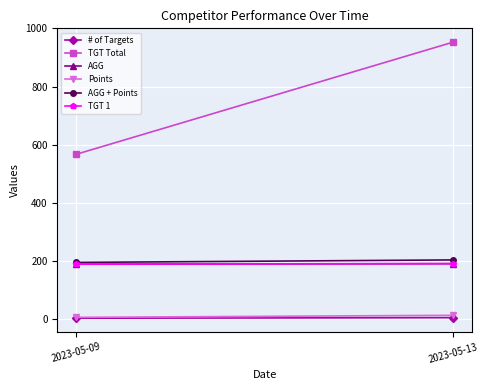

Is it true that Points equals 6.0 at 2023-05-09?

True